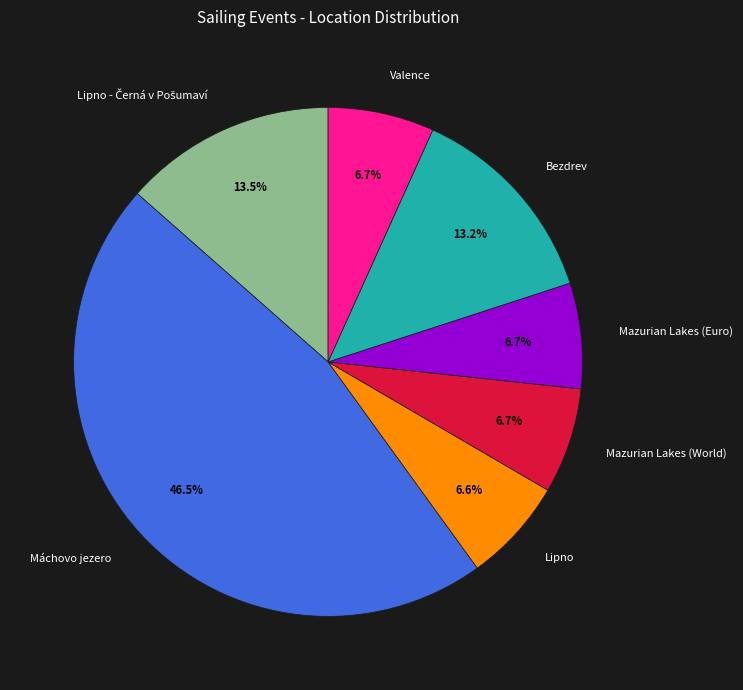

To the nearest percent, what portion does Bezdrev represent?

13%